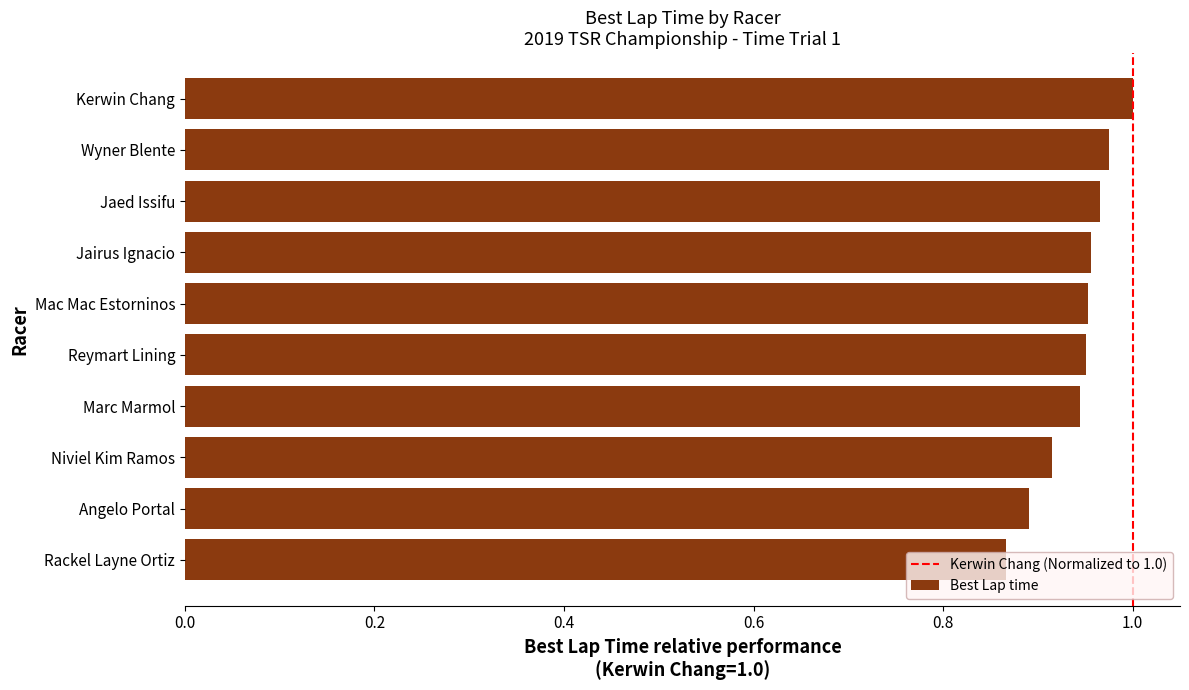

What is the label of the 5th bar from the bottom?

Reymart Lining